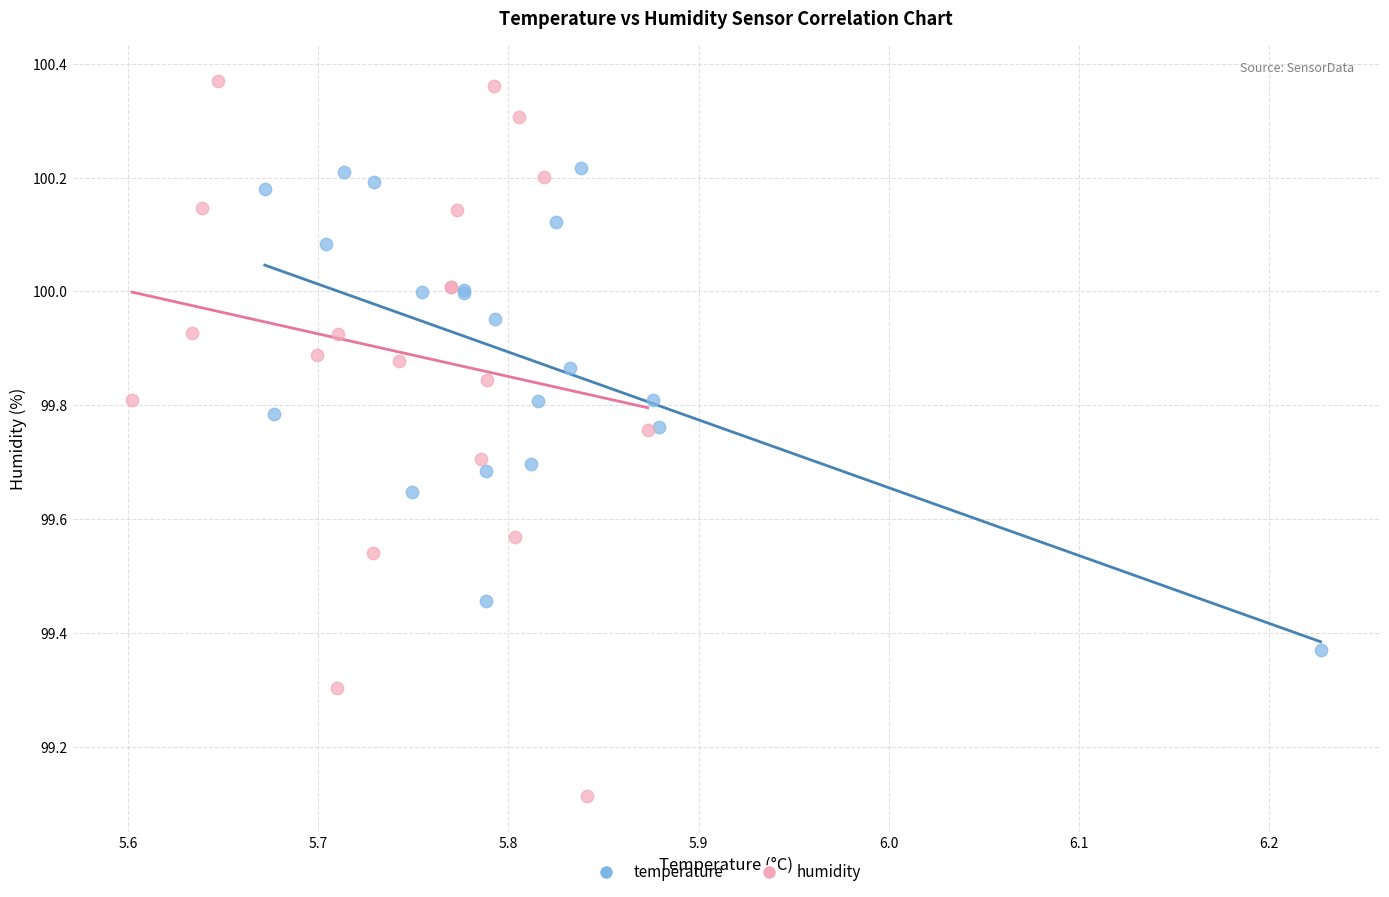

Which series has the widest spread of Y values?

humidity